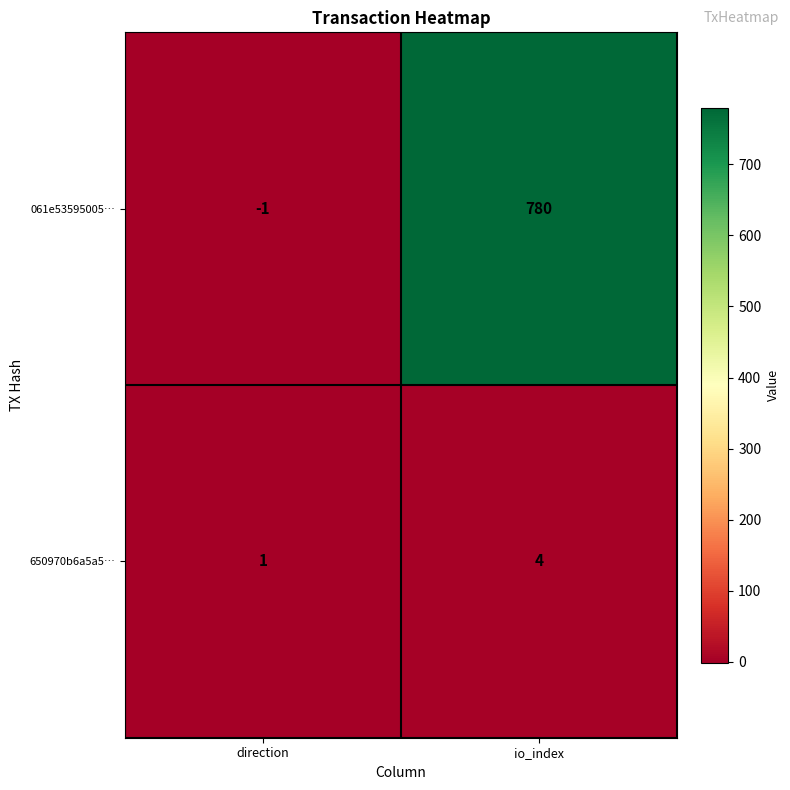

True or false: 650970b6a5a5… has a value of 1 at direction.

True